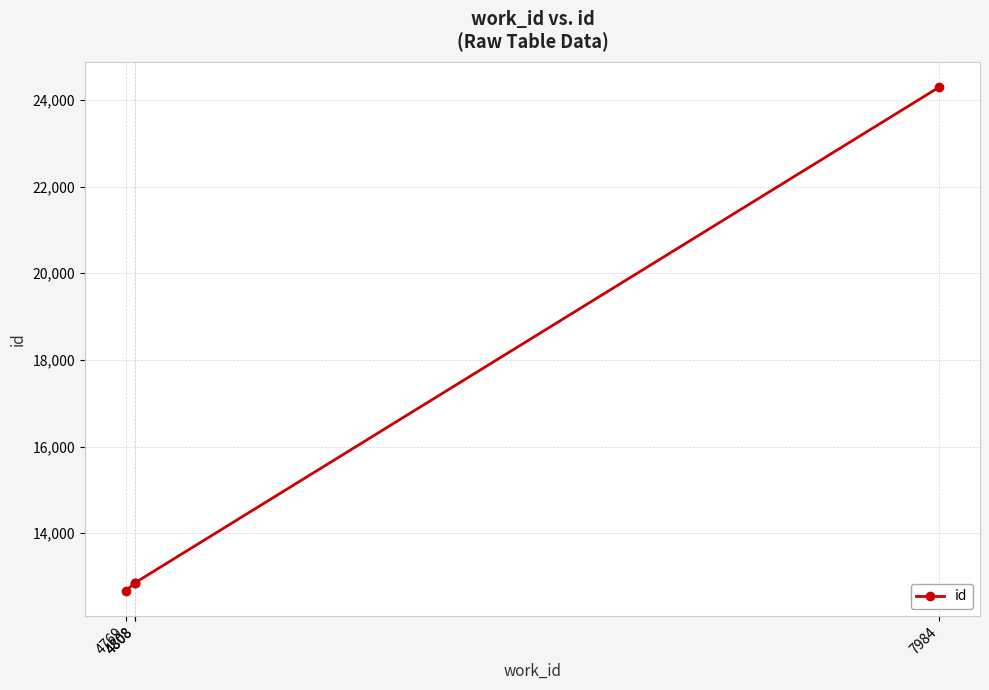

The value at 4808 is 23146. True or false?

False